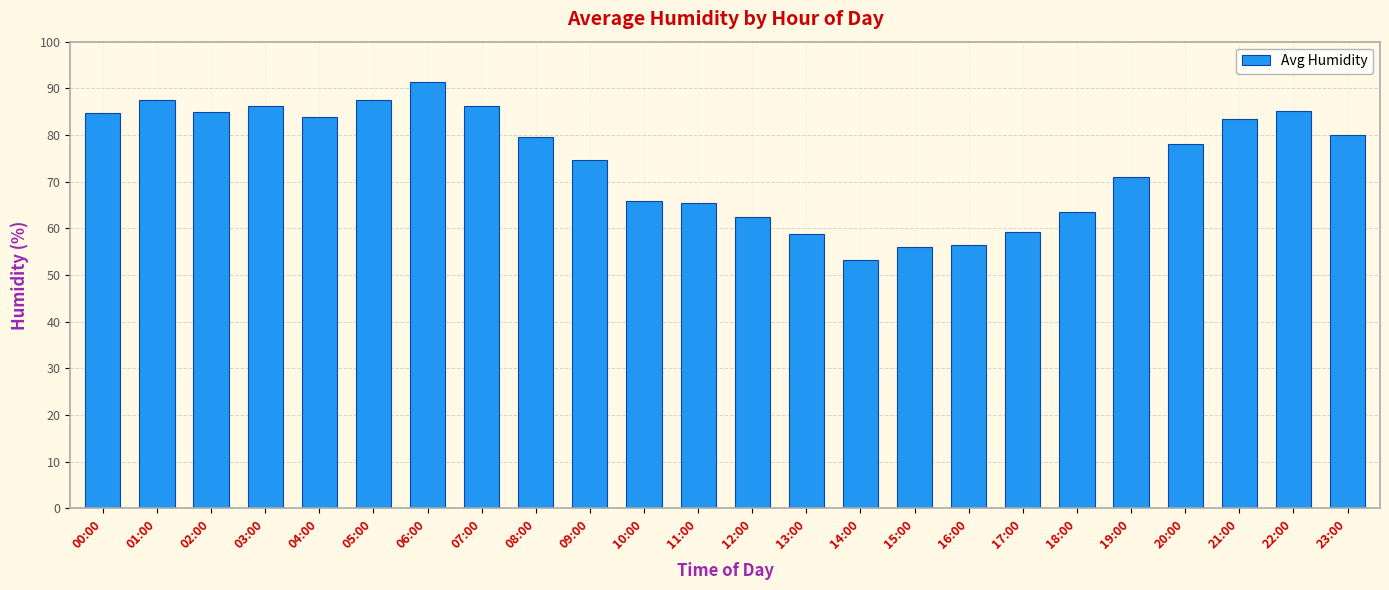

What is the difference between the maximum and minimum values?

38.1